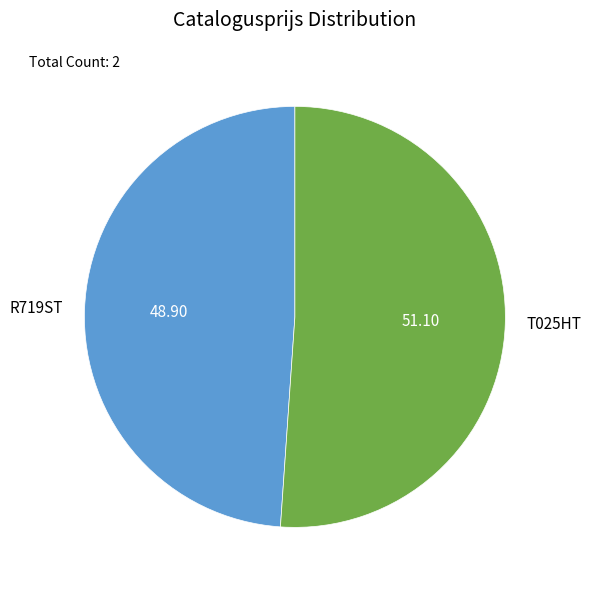

Which has a higher value, R719ST or T025HT?

T025HT